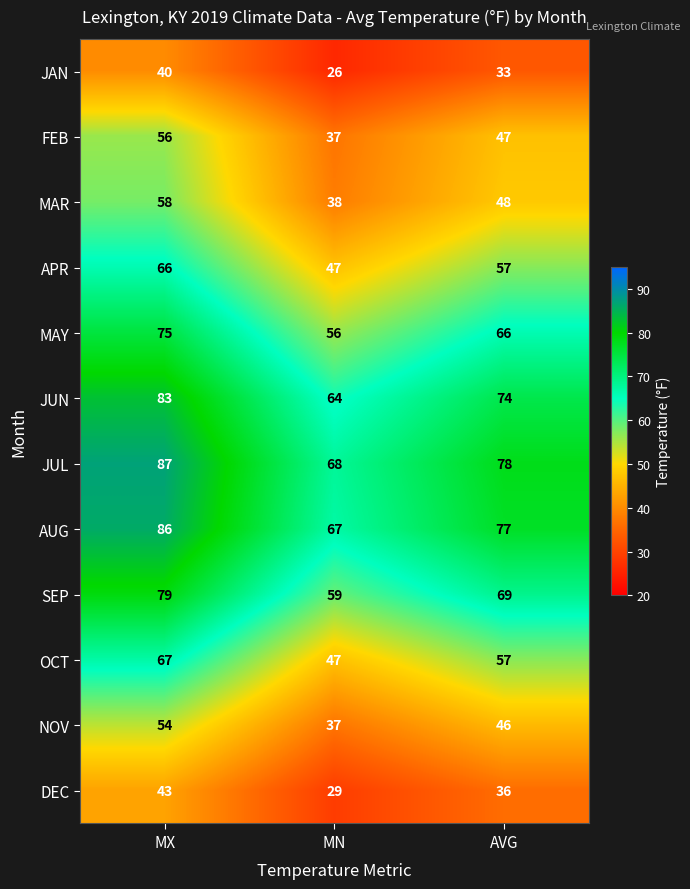

What is the total value across all series at AVG?

688